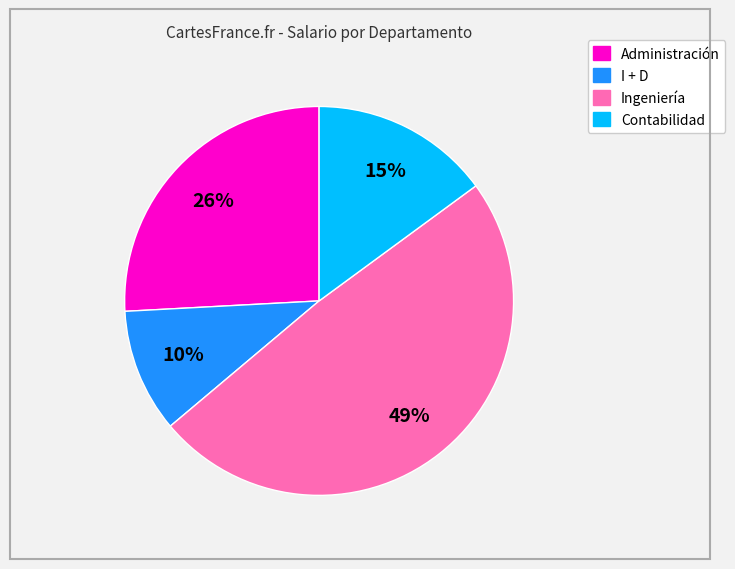

To the nearest percent, what is the average slice percentage?

25%